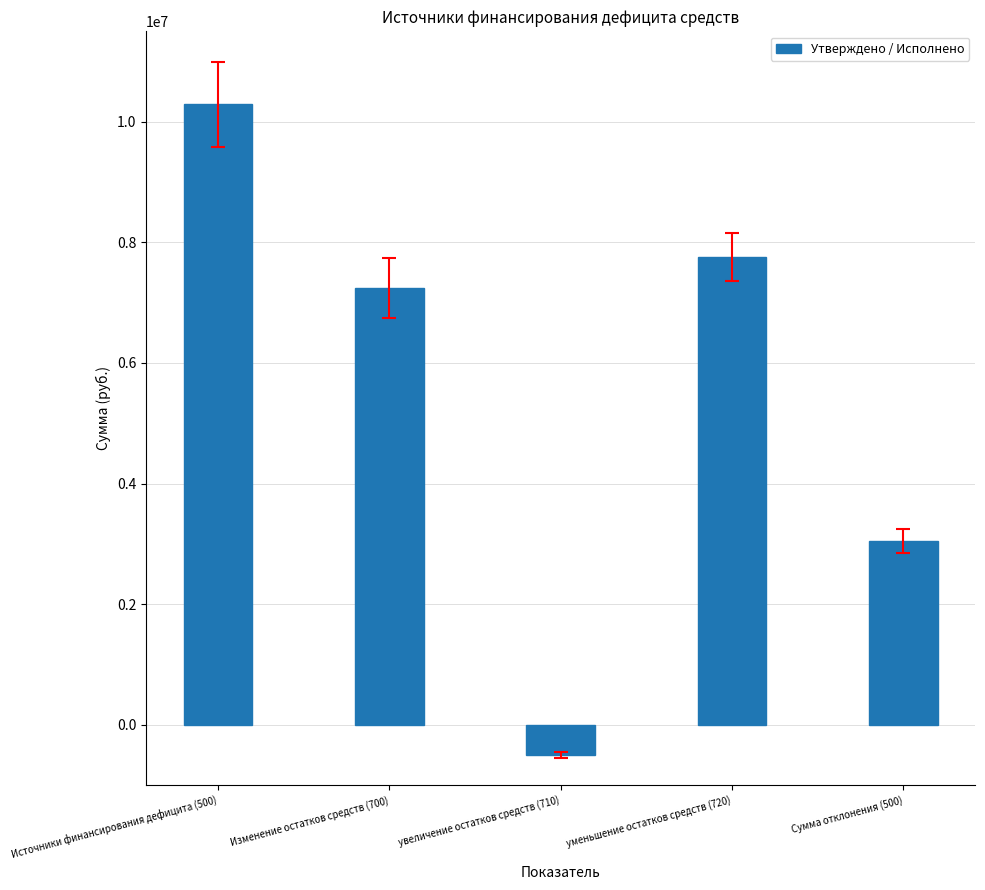

Where is the data nearest to the value 4889954?

Сумма отклонения (500)